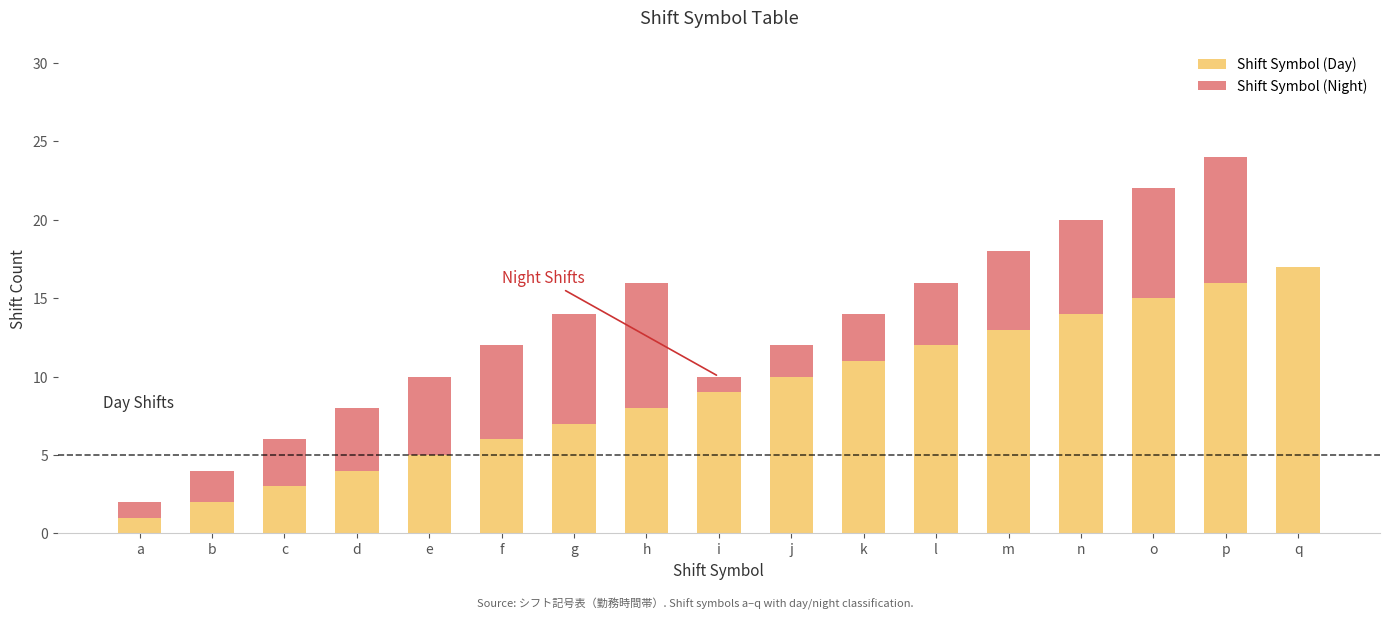

What is the highest value of the Shift Symbol (Day) series?

17